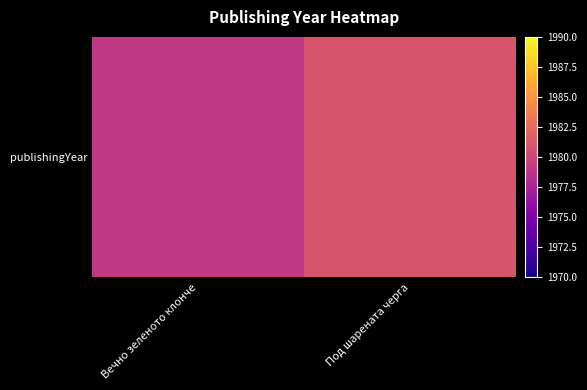

How many data points are less than 1981?

1